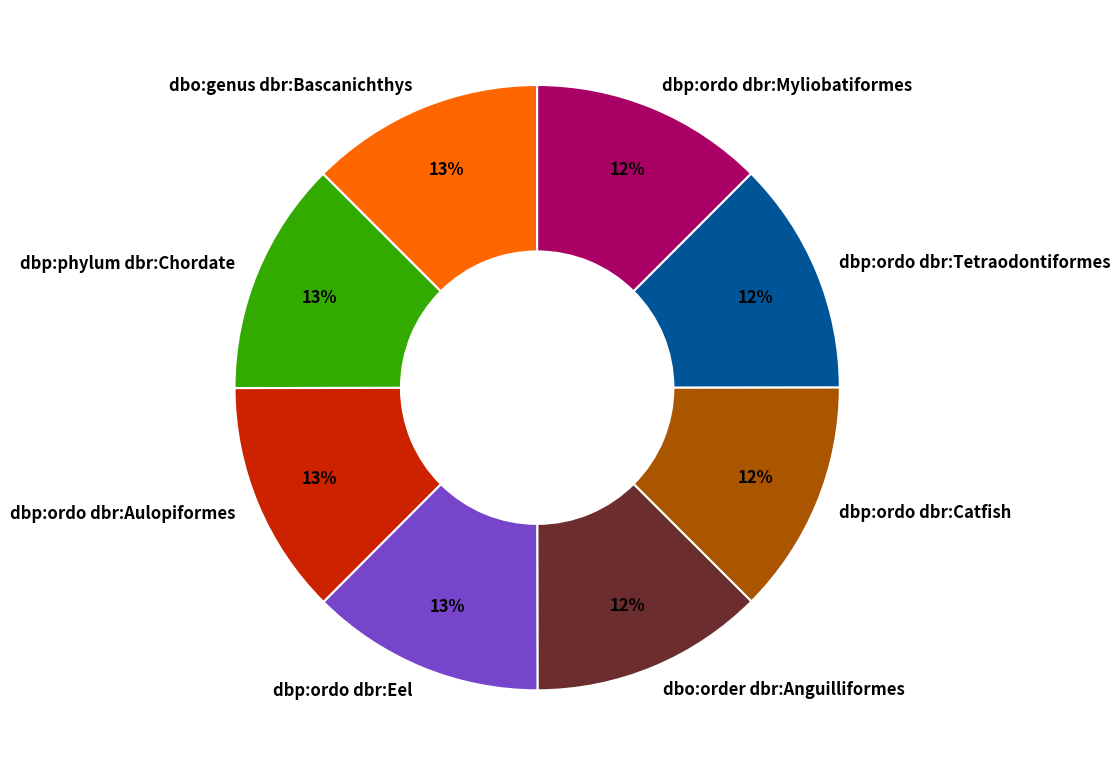

Is there a majority slice in this chart?

No